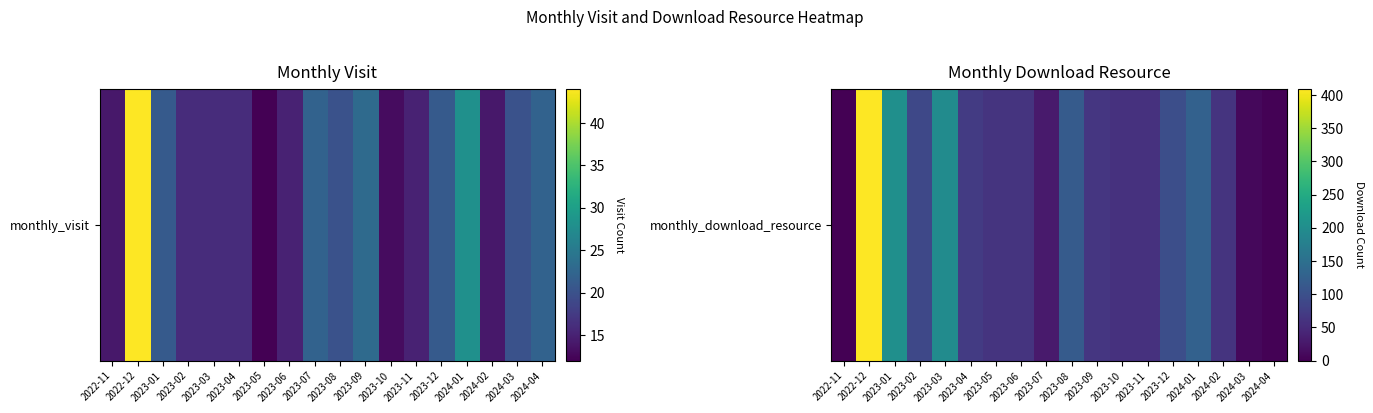

What value does the data have at 2023-05?

62